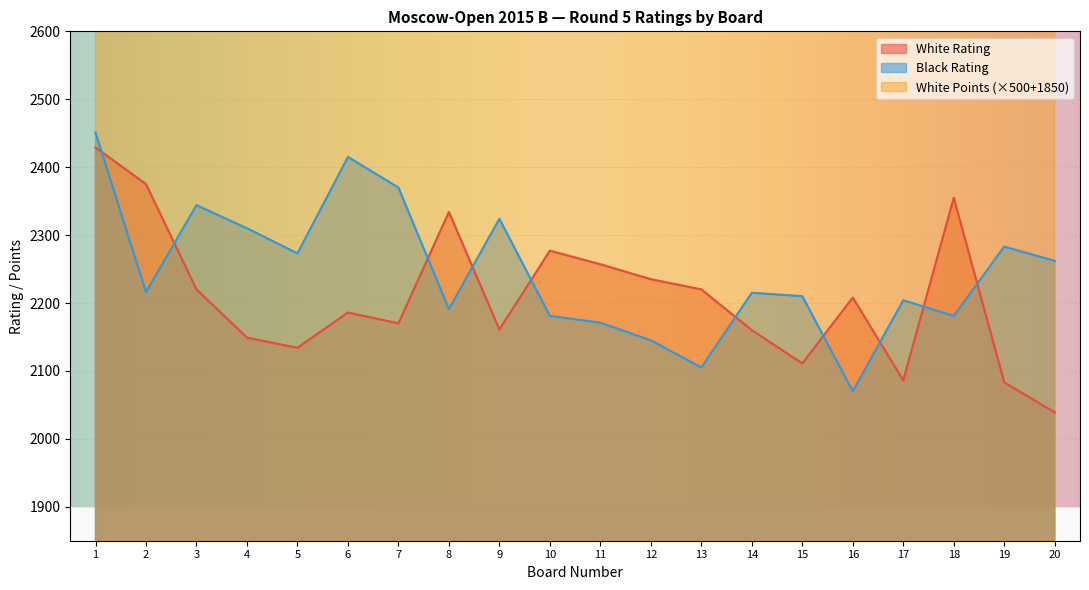

What is the sum of all Black Rating values?

44921